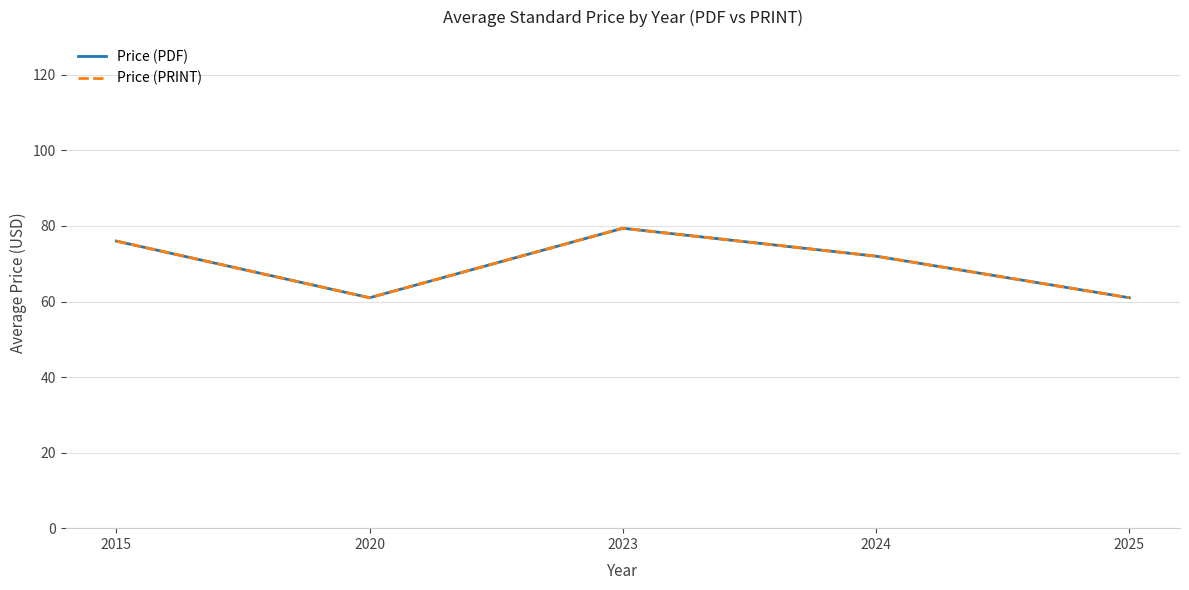

True or false: Price (PDF) and Price (PRINT) intersect in this chart.

False